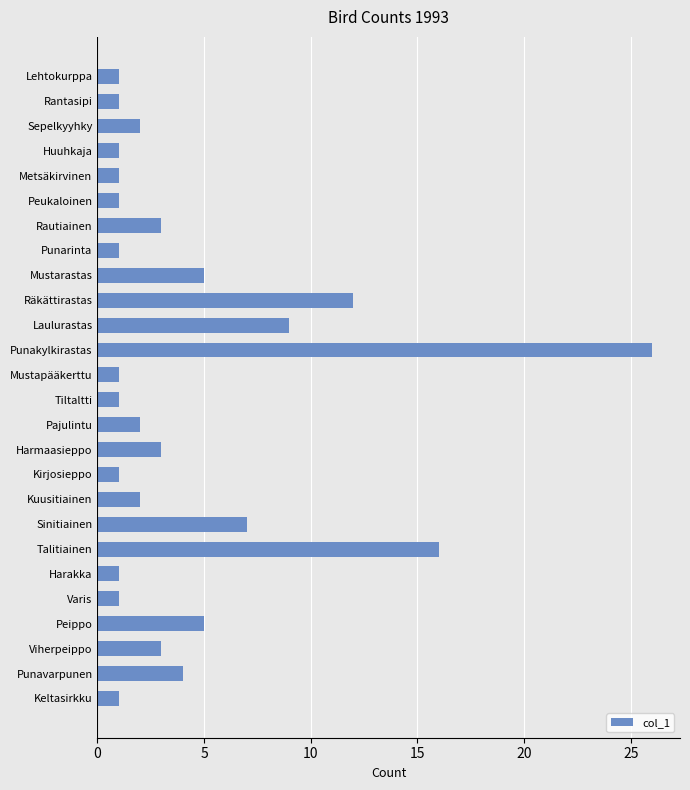

What is the sum of all values?

111